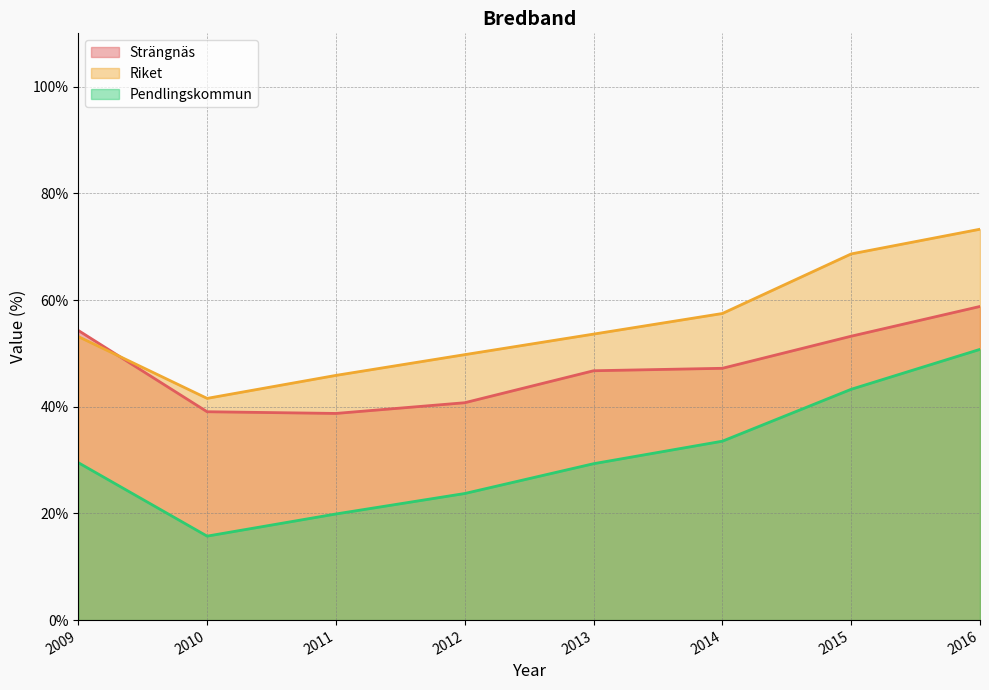

What is the difference between the maximum and minimum values in the Riket series?

31.7